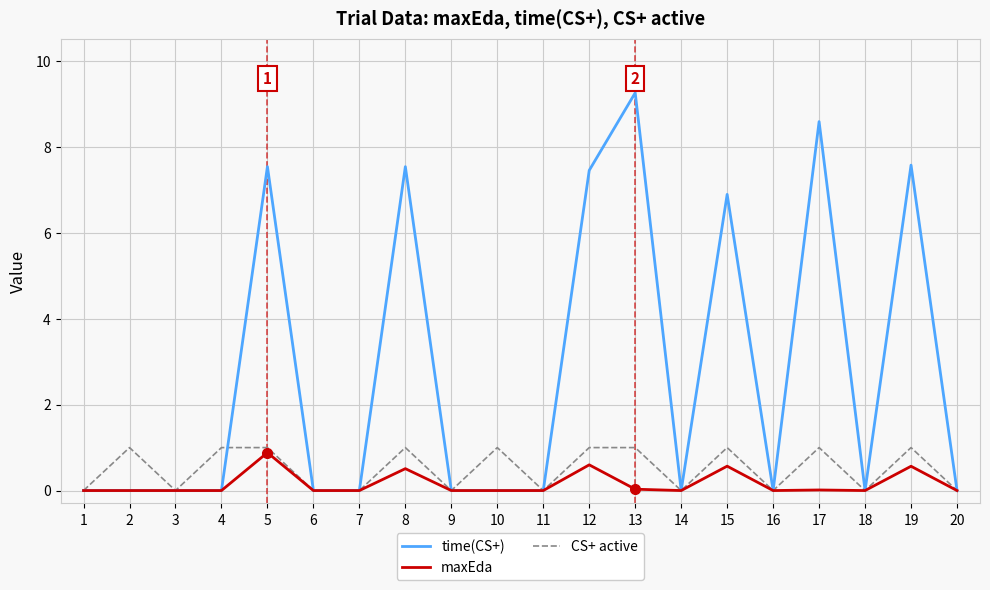

Is it true that time(CS+) equals 0.0 at 10?

True